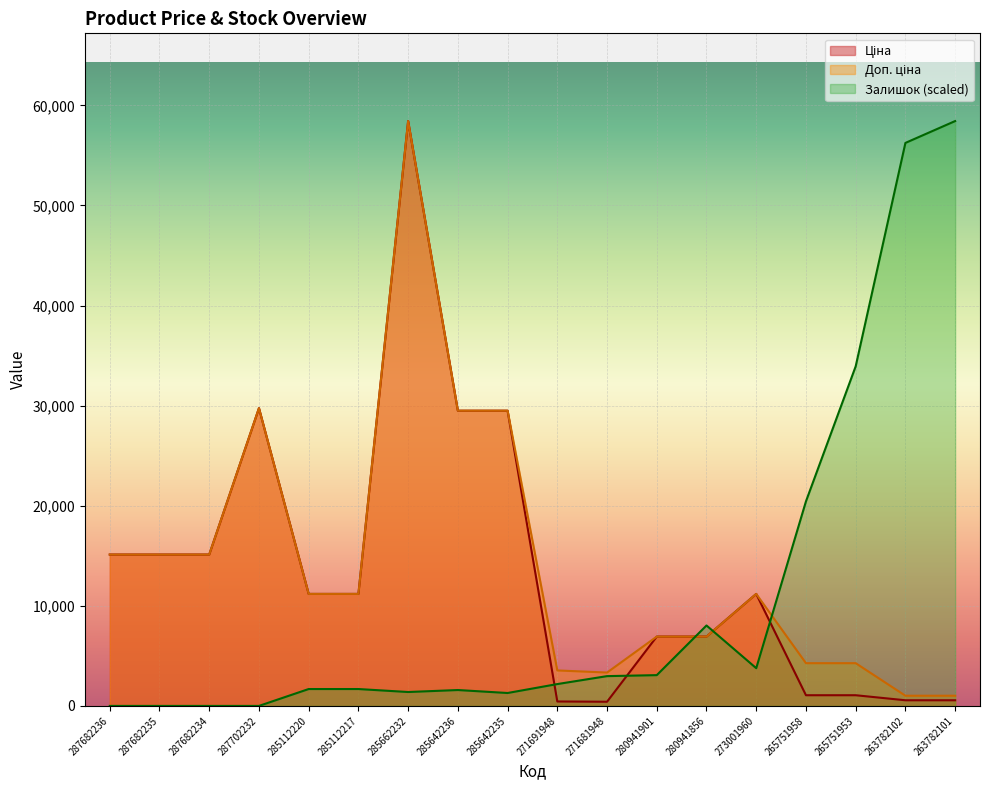

Is the value of Залишок at 287682234 greater than the value of Ціна at 285112220?

No